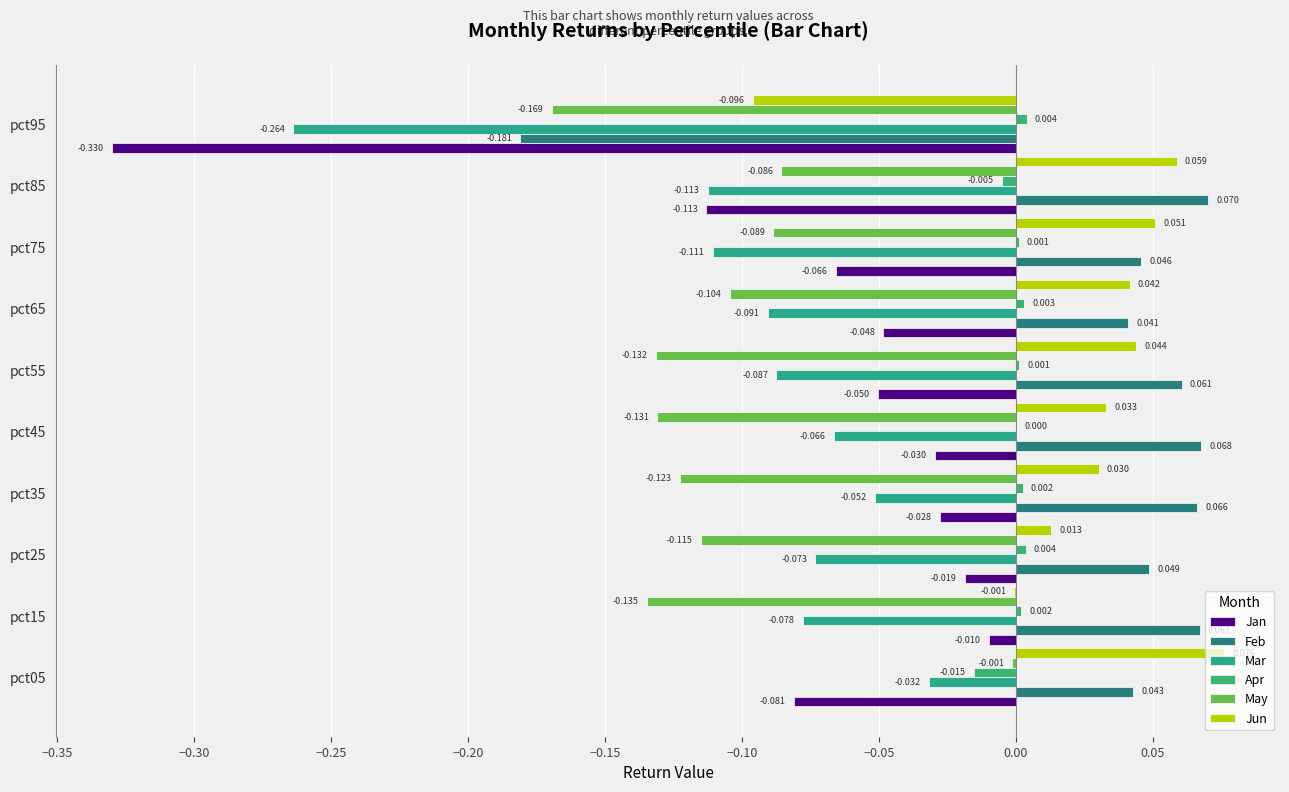

How many categories are shown in the chart?

10